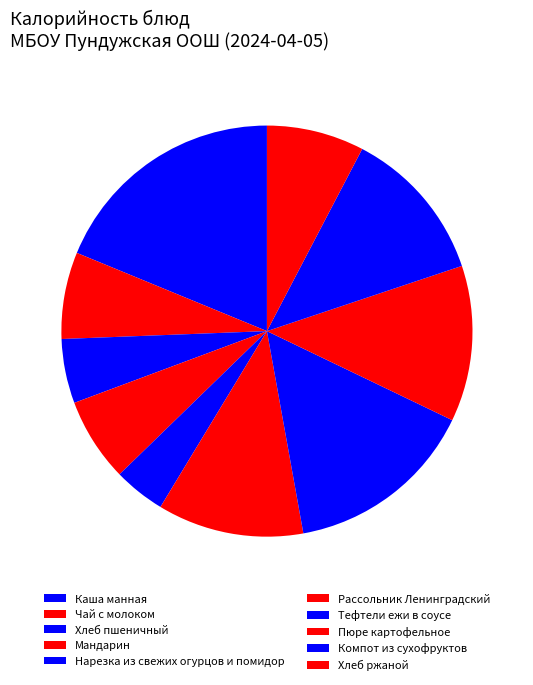

To the nearest percent, what is the combined percentage of Тефтели ежи в соусе and Рассольник Ленинградский?

27%